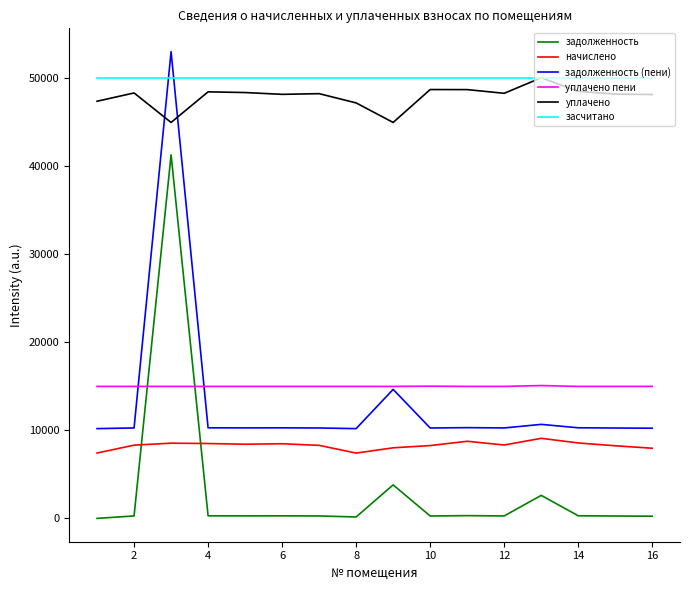

What is the greatest value displayed?

53044.4